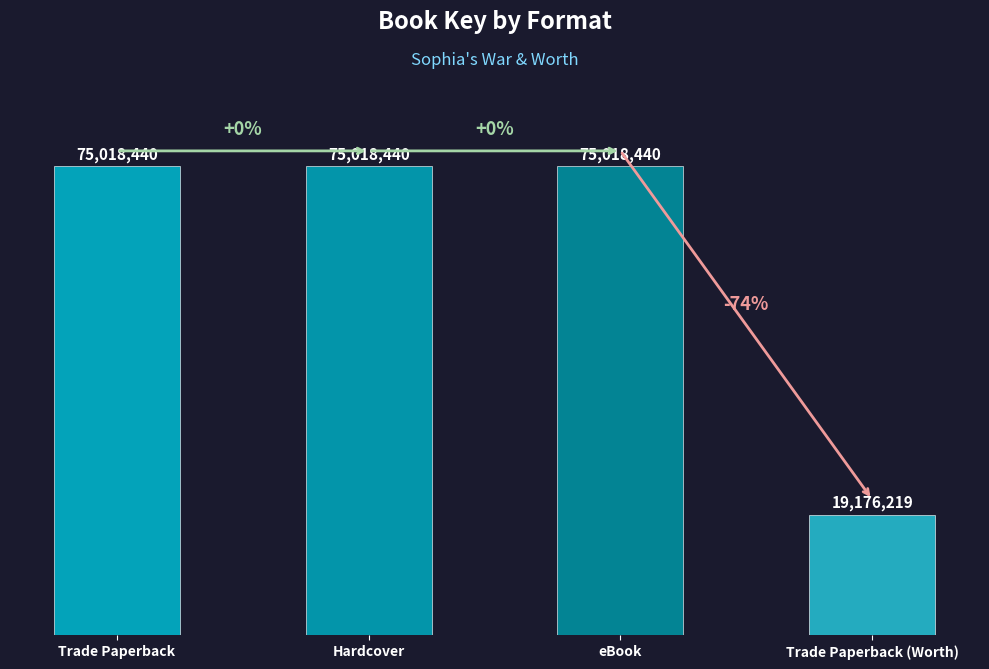

What is the average value?

61057885